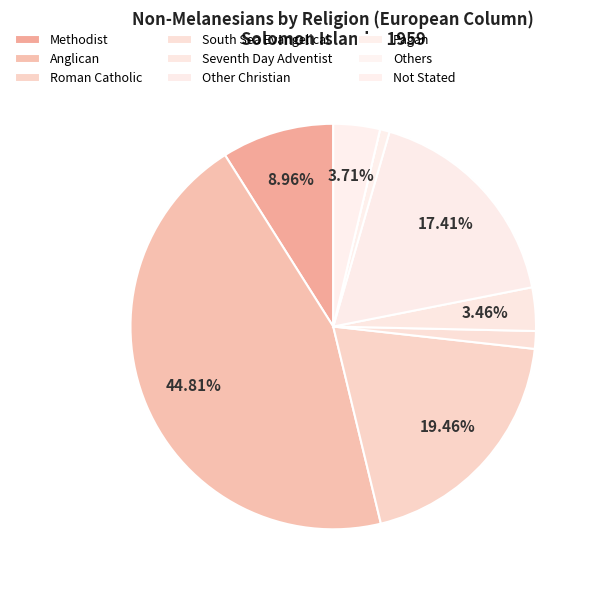

To the nearest percent, what is the difference between the largest and smallest slice percentages?

45%